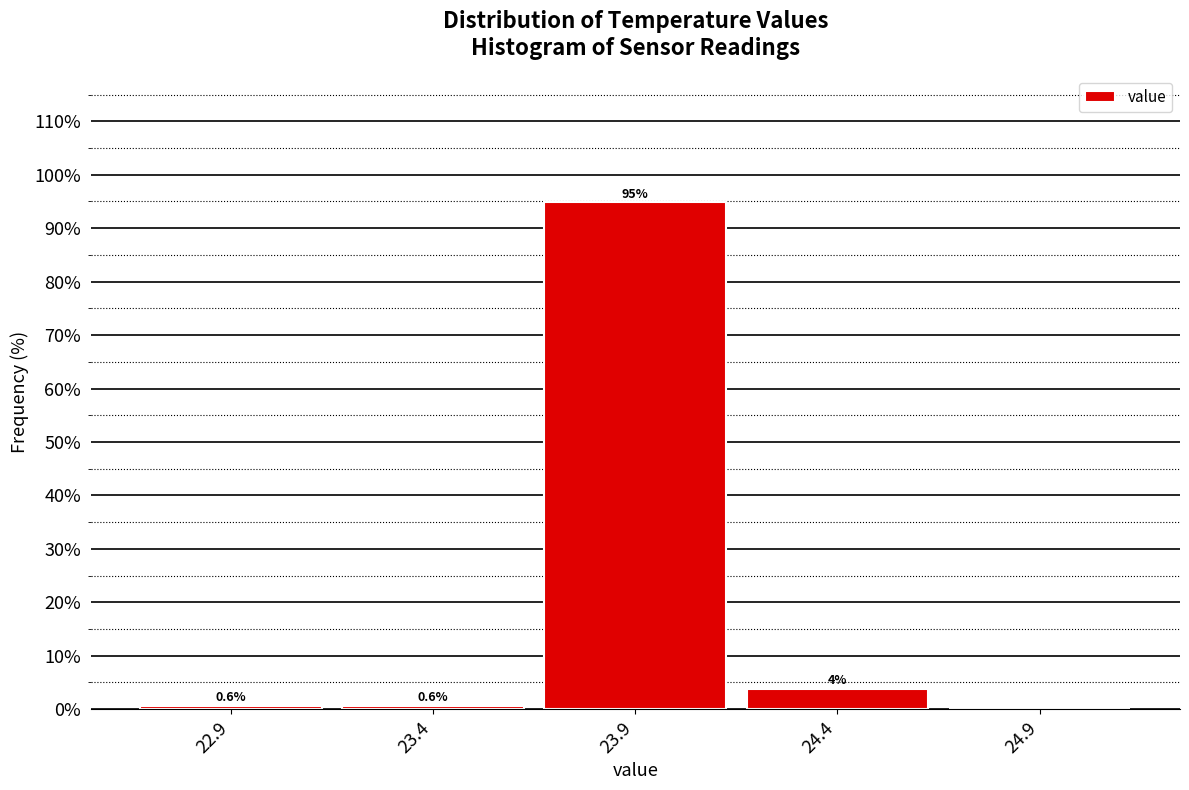

Which range on the x-axis has the tallest bar?

23.65 to 24.15